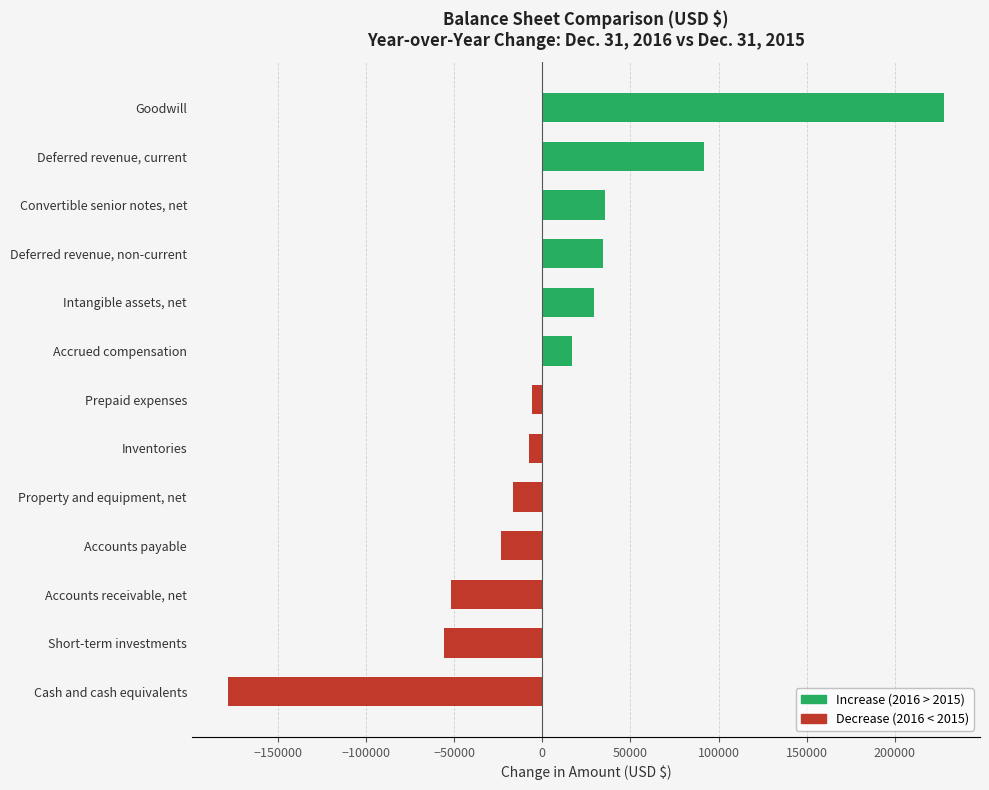

Is it true that the value at Cash and cash equivalents is -94755?

False